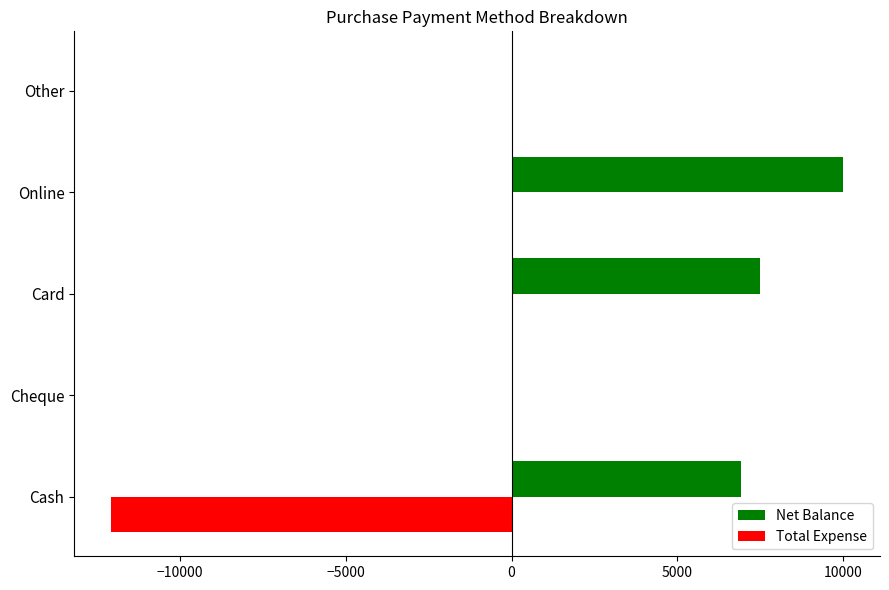

How many categories are shown in the chart?

5